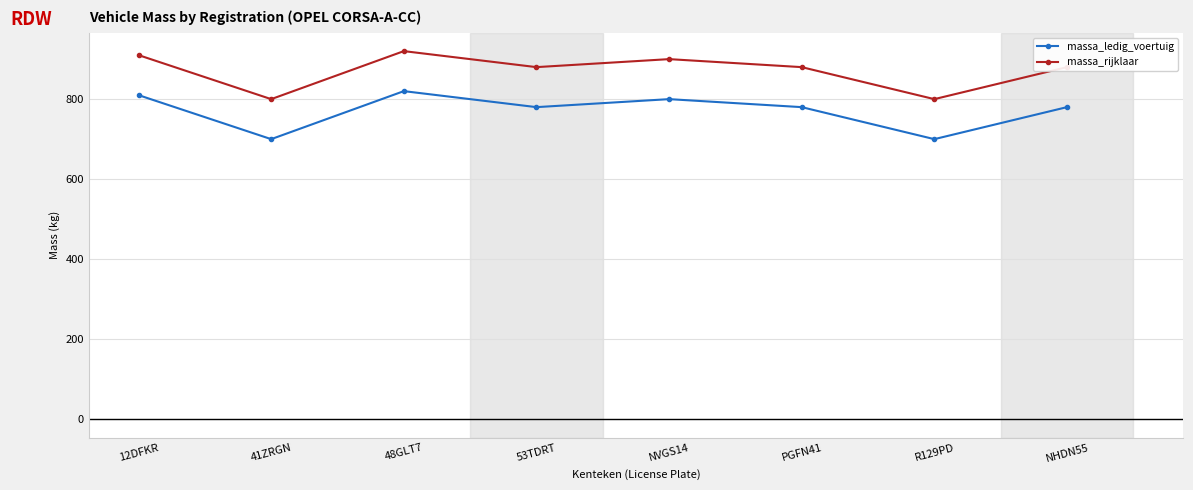

At which label does massa_rijklaar first exceed 880?

12DFKR